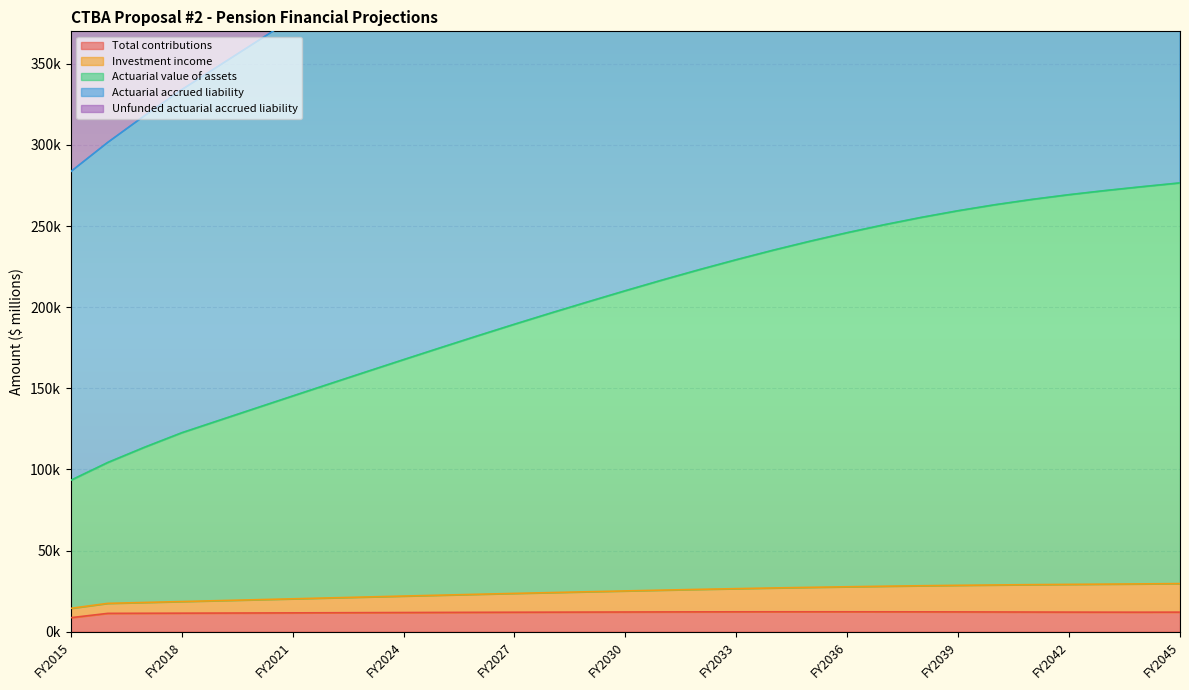

True or false: Actuarial accrued liability and Total contributions intersect in this chart.

False